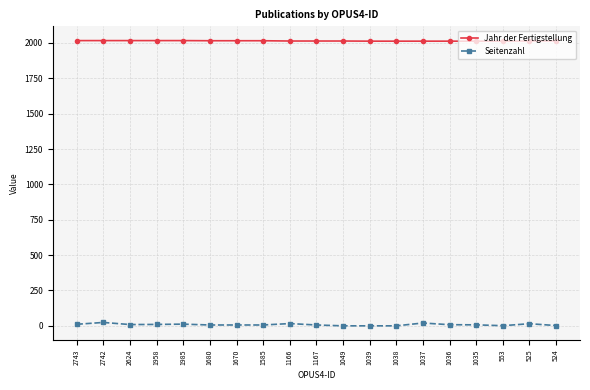

True or false: Jahr der Fertigstellung and Seitenzahl intersect in this chart.

False